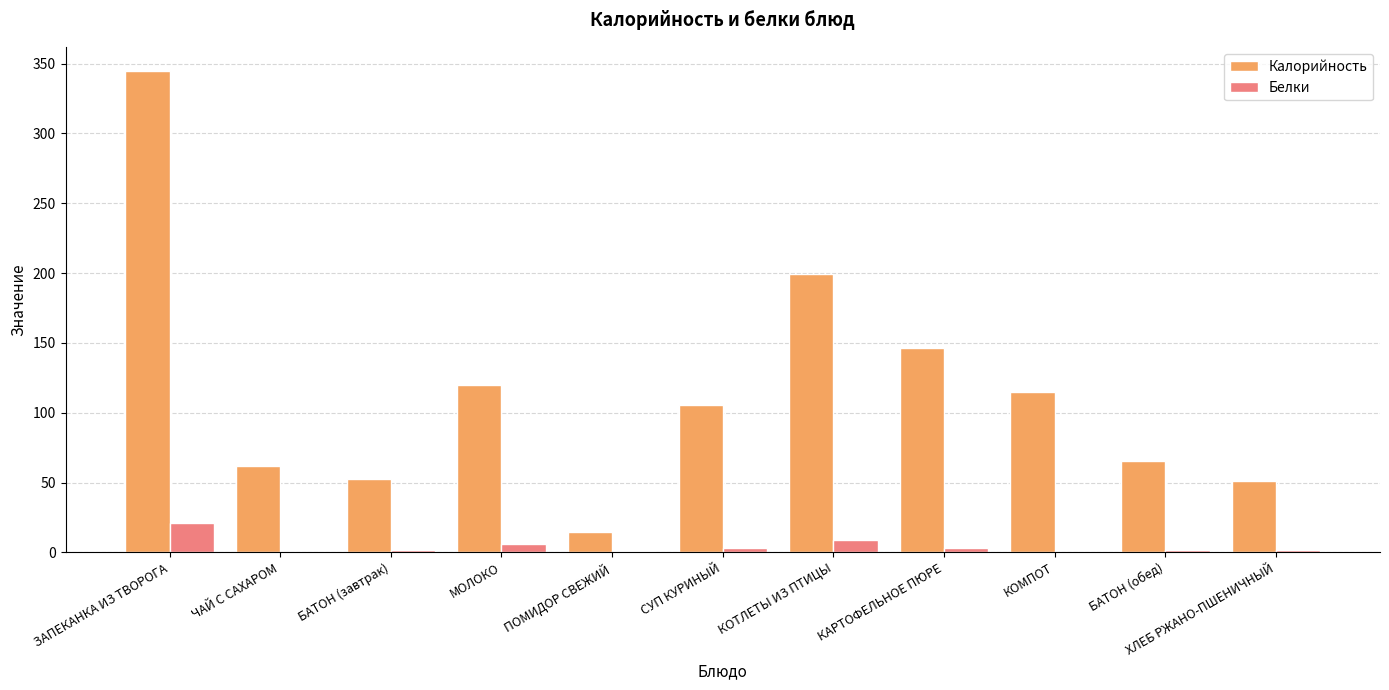

What value does the Белки series have at КАРТОФЕЛЬНОЕ ПЮРЕ?

3.2